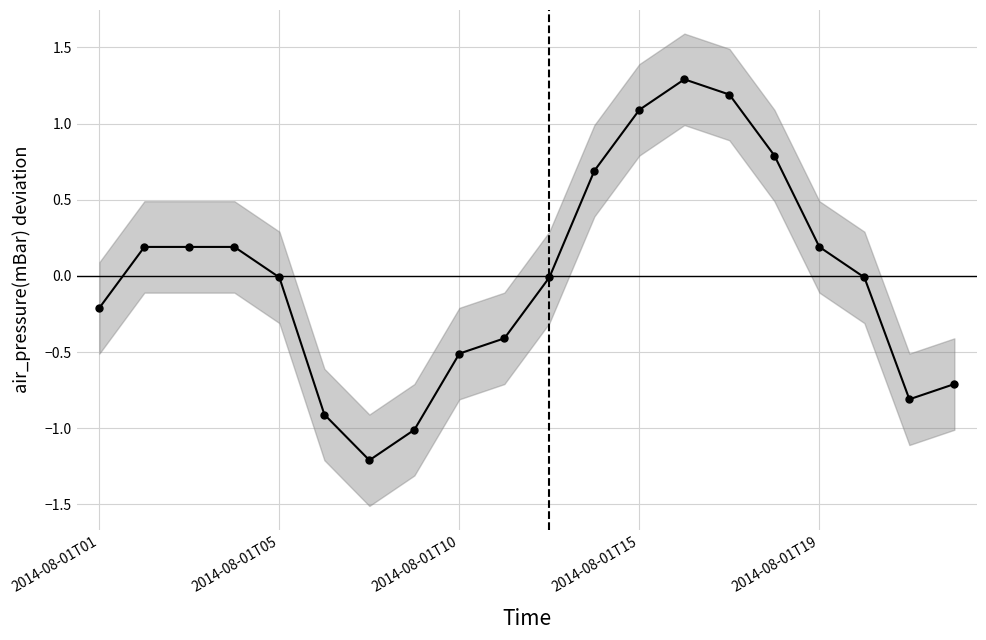

What is the value of the 4th point from the left?

0.2